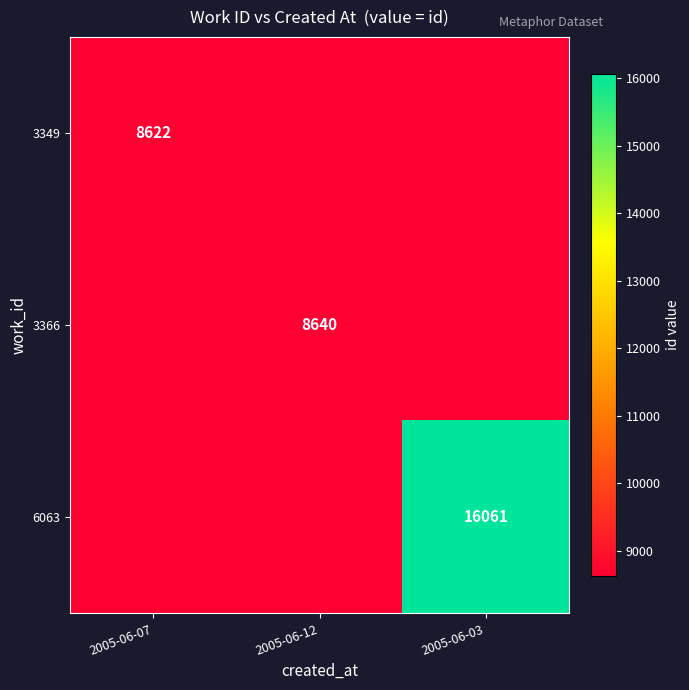

True or false: 6063 has a value of 10582 at 2005-06-03.

False